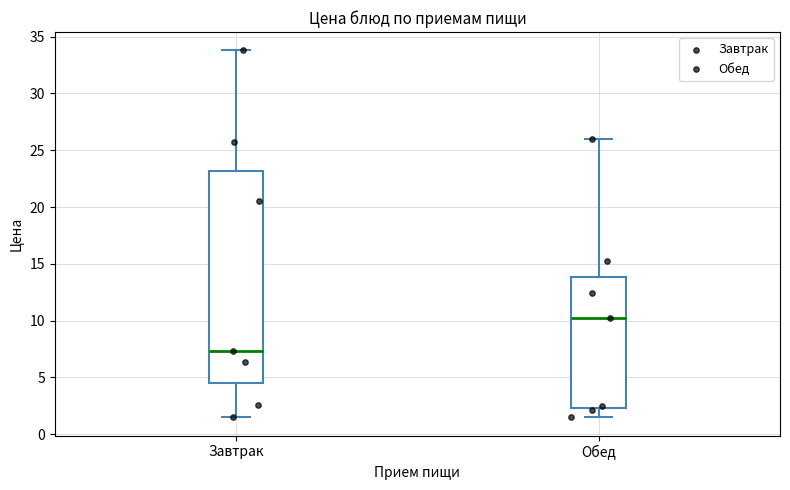

Reading left to right, read every box against the y-axis: the position of its median line, the range the box covers, and the ends of its whiskers. The values are not printed on the chart, so give them approximately, as read against the axis.

Завтрак: median 7.5, box 4.5 to 23.0, whiskers 1.5 to 34.0
Обед: median 10.0, box 2.5 to 14.0, whiskers 1.5 to 26.0